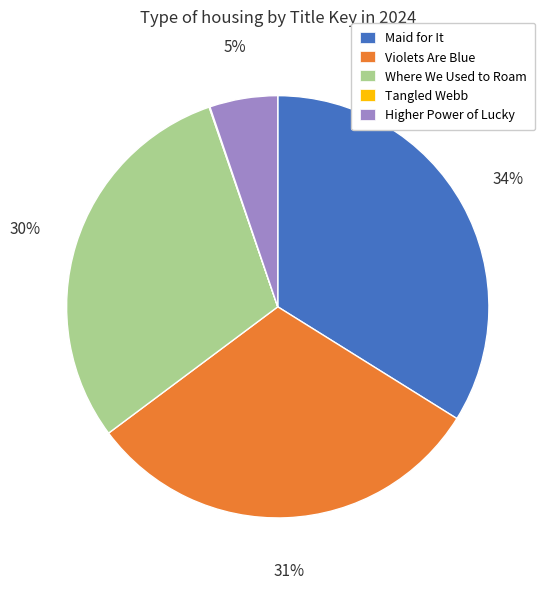

Is it true that Higher Power of Lucky is 15% of the pie?

False